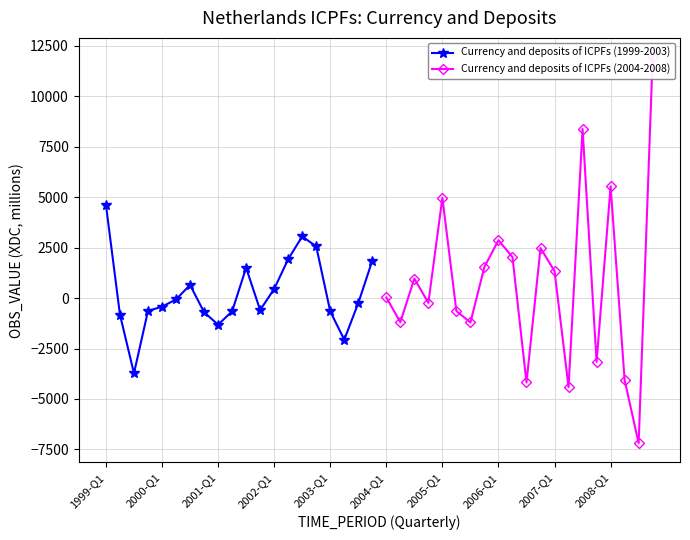

What is the lowest value of the Currency and deposits of ICPFs (1999-2003) series?

-3726